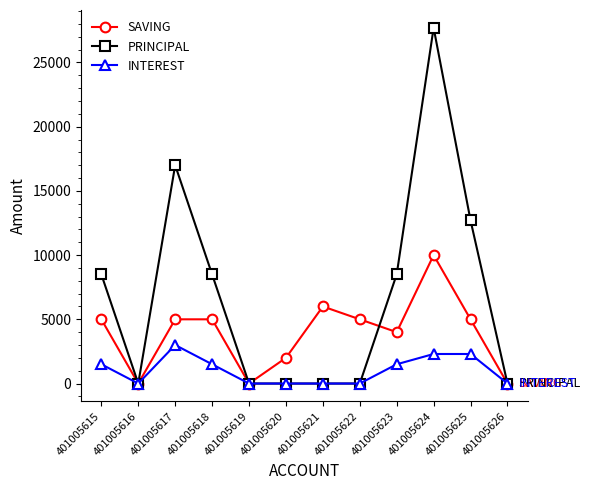

How many lines are shown in the chart?

3